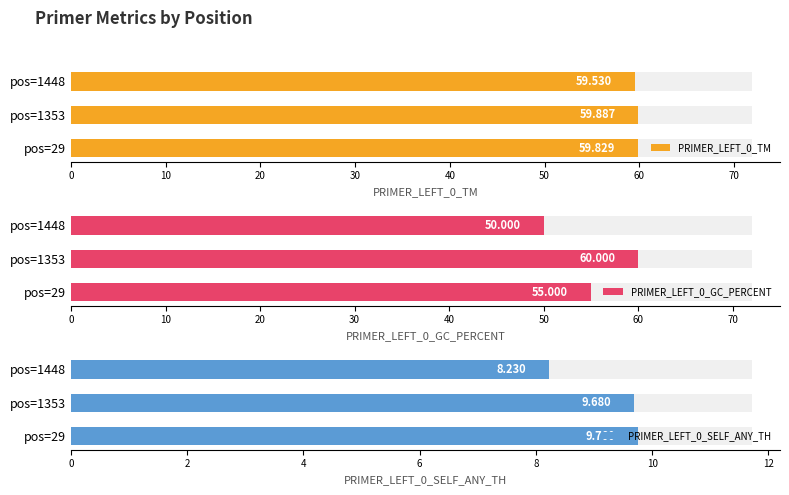

At pos=1448, list the series in order from largest to smallest.

PRIMER_LEFT_0_TM, PRIMER_LEFT_0_GC_PERCENT, PRIMER_LEFT_0_SELF_ANY_TH